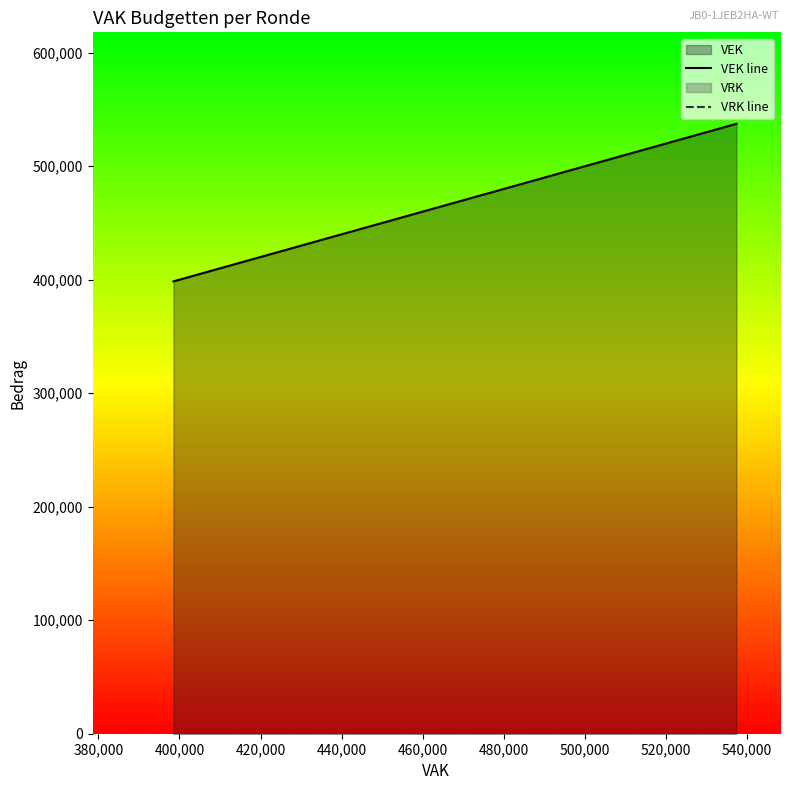

Reading left to right, list all the values displayed in this chart.

VEK line: 398536	398536	402001	402001	409682	409682	417917	417917	430069	430697	430697	430697	430697	439788	454082	454082	454082	454082	455637	455637	466727	516488	516488	526727	537344	537344
VRK line: 0	0	0	0	0	0	0	0	0	0	0	0	0	0	0	0	0	0	0	0	0	0	0	0	0	0